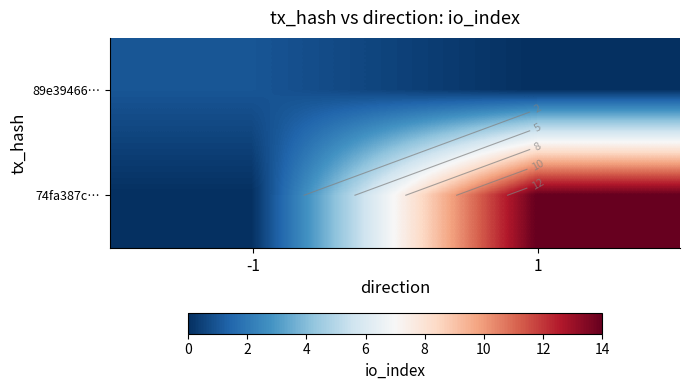

The 74fa387c… series shows 14 at 1. True or false?

True